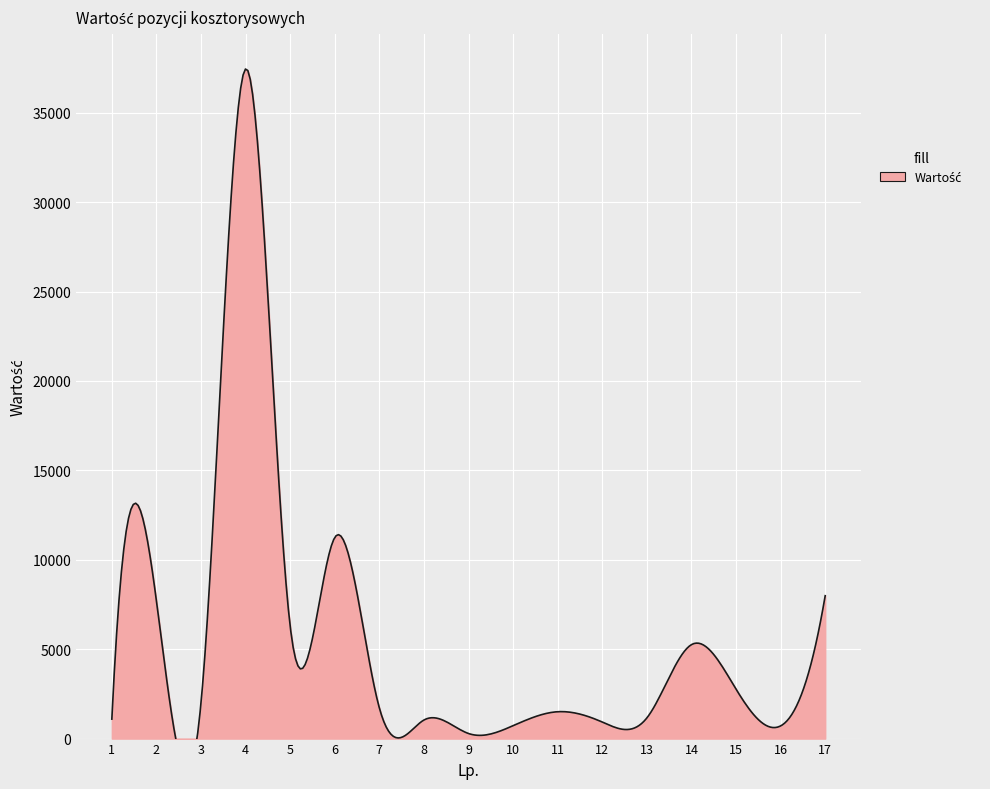

The chart shows a value of 8455.5 at 5. True or false?

False